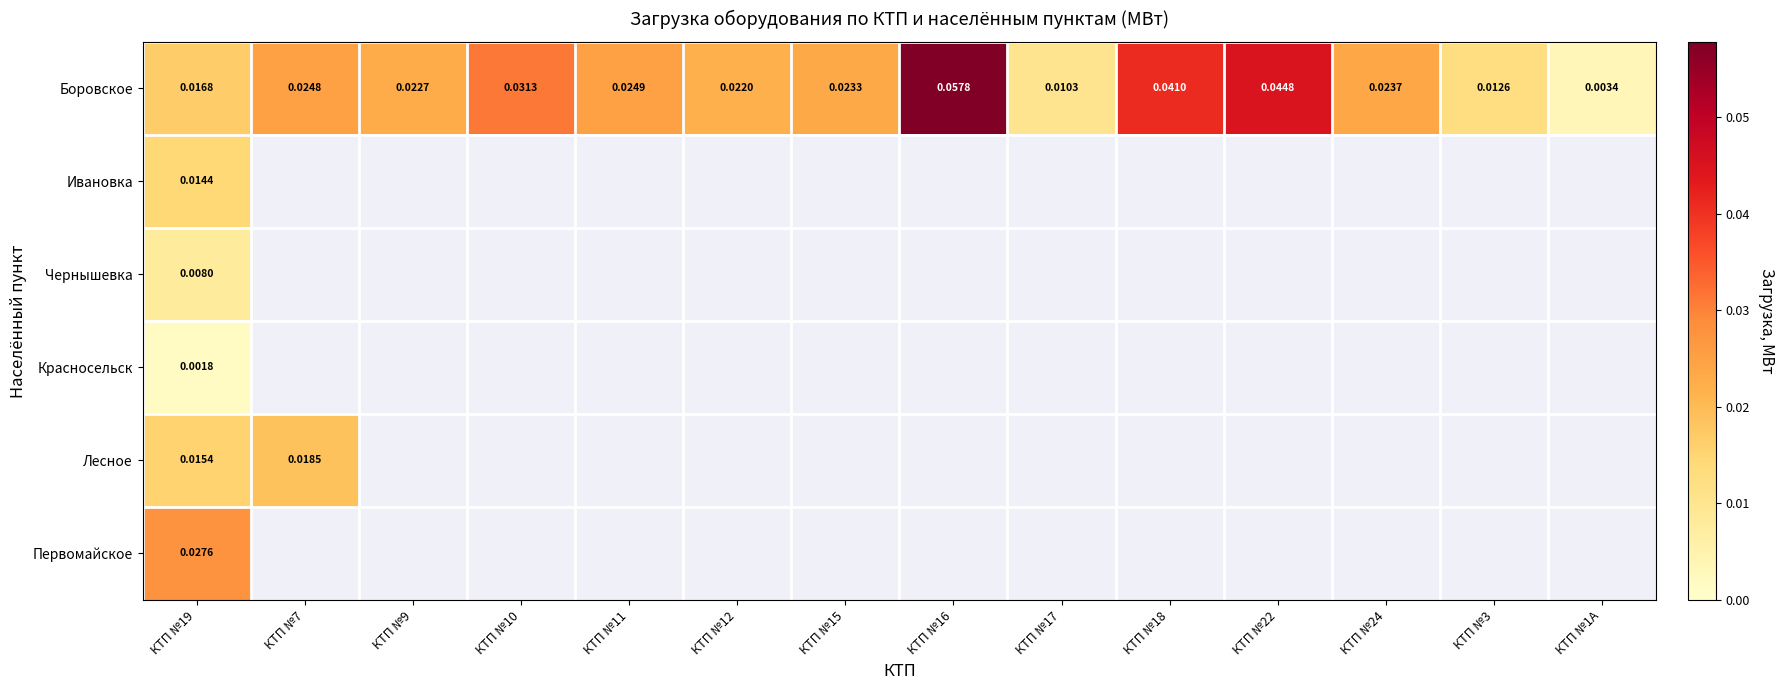

At КТП №19, list the series in order from smallest to largest.

Красносельск, Чернышевка, Ивановка, Лесное, Боровское, Первомайское